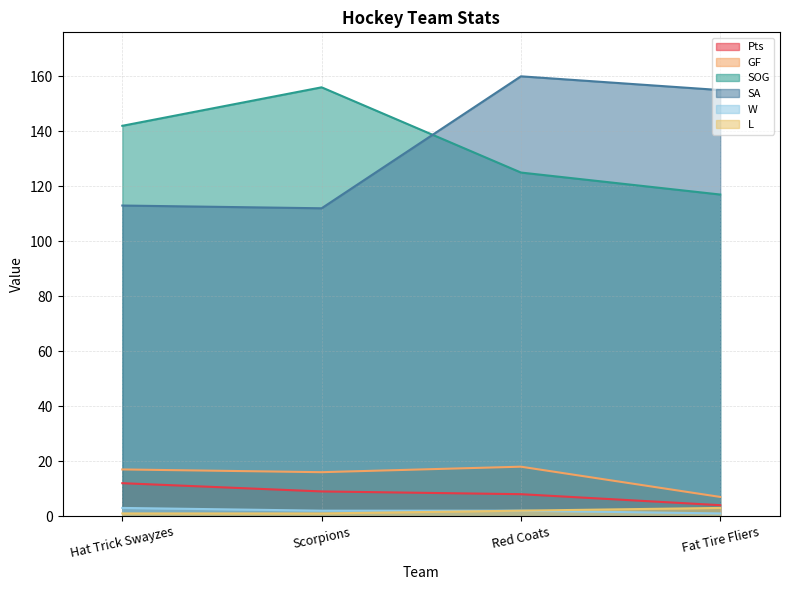

What are all the series names shown in the legend?

Pts, GF, SOG, SA, W, L